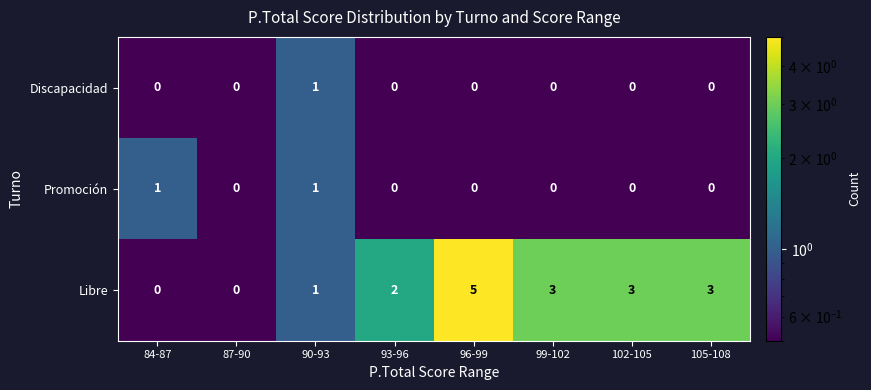

Which series has the largest total across all categories?

Libre